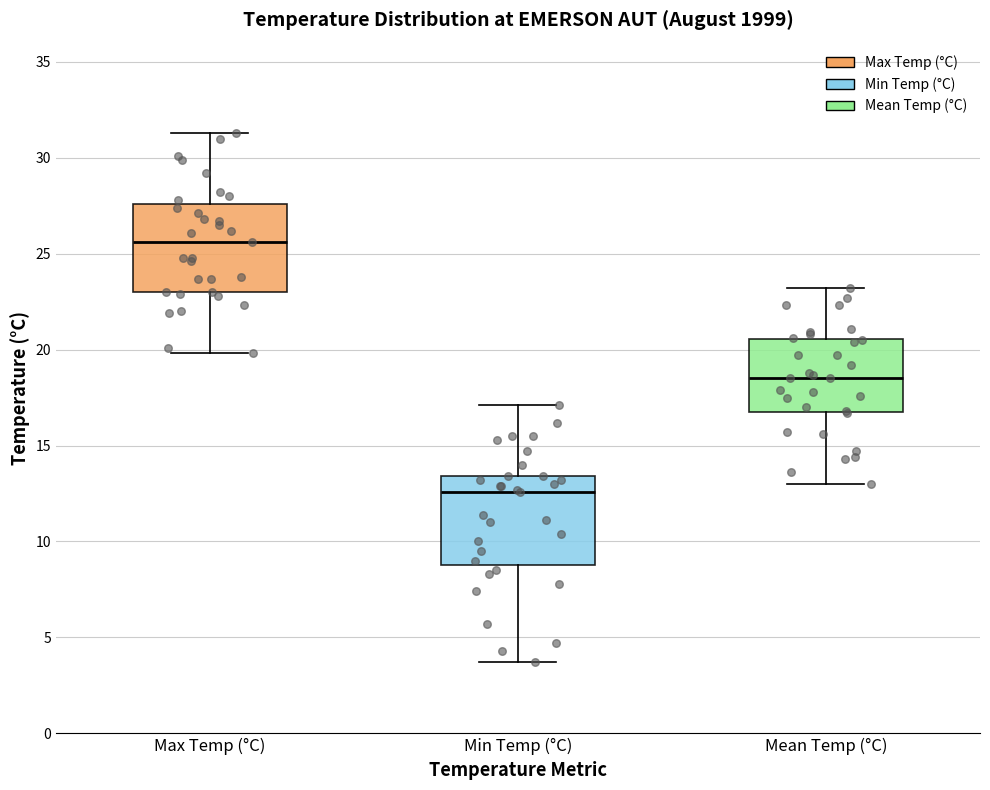

Where does the median line of the box for Min Temp (°C) sit on the y-axis? The values are not printed on the chart, so give them approximately, as read against the axis.

12.5